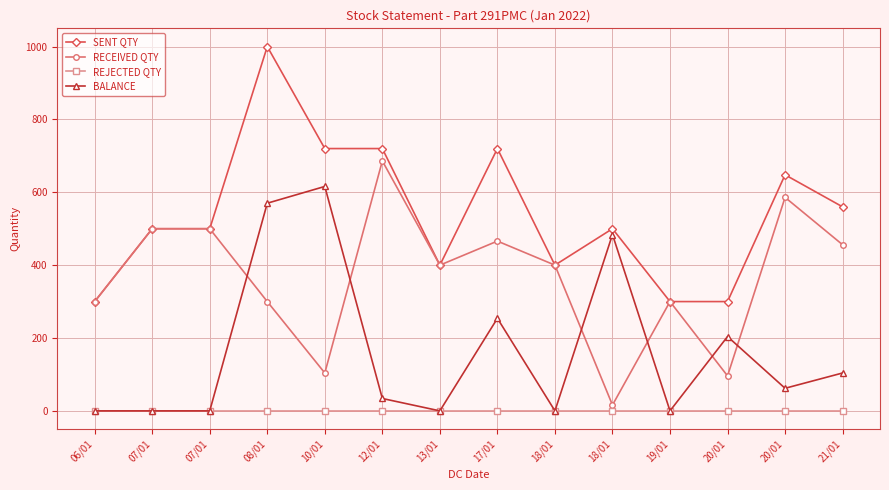

True or false: SENT QTY and REJECTED QTY cross at least once.

False